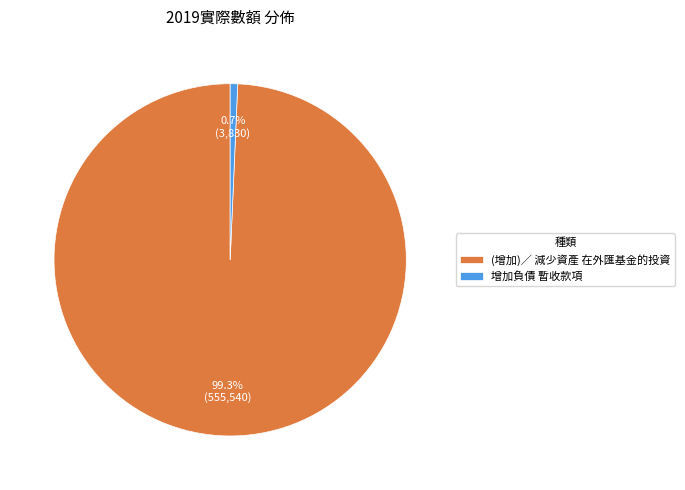

To the nearest percent, what is the difference between the 增加負債 暫收款項 and (增加)／ 減少資產 在外匯基金的投資 slice percentages?

99%